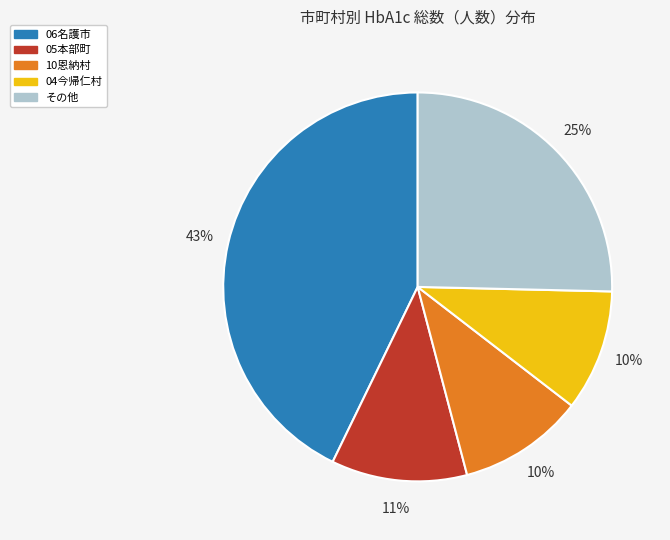

To the nearest percent, what is the average slice percentage?

20%